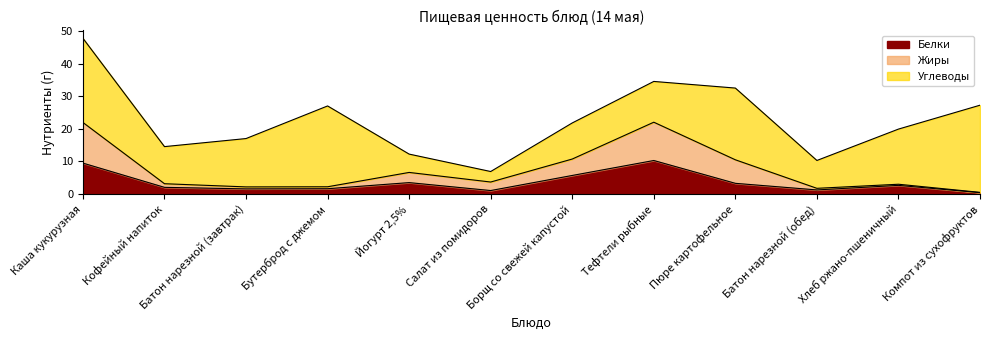

At which category is the sum across all series the highest?

Каша кукурузная